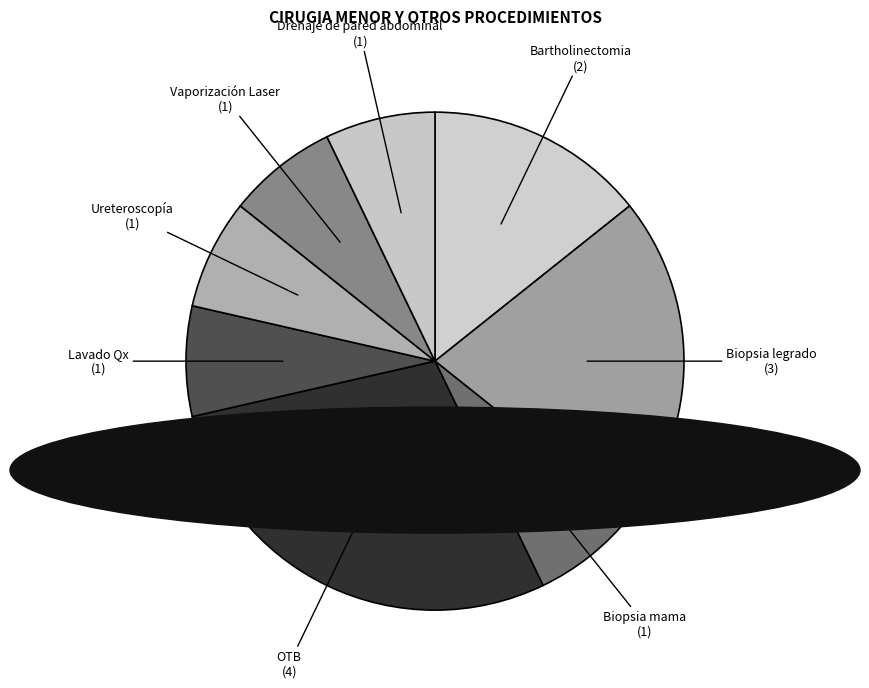

Is there a majority slice in this chart?

No